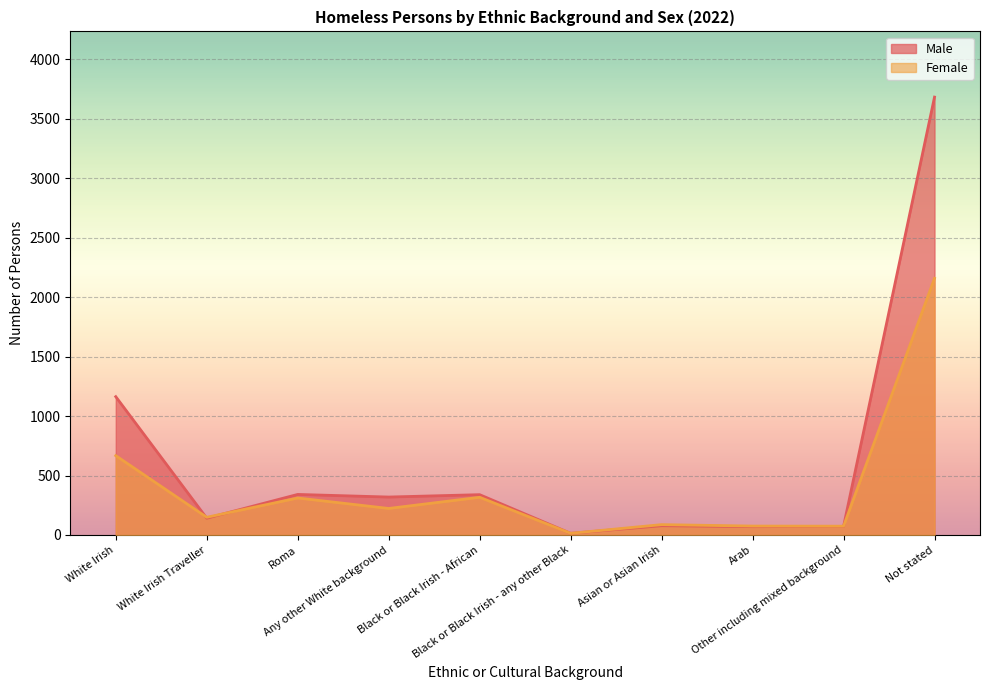

What is the label of the 5th point from the left?

Black or Black Irish - African